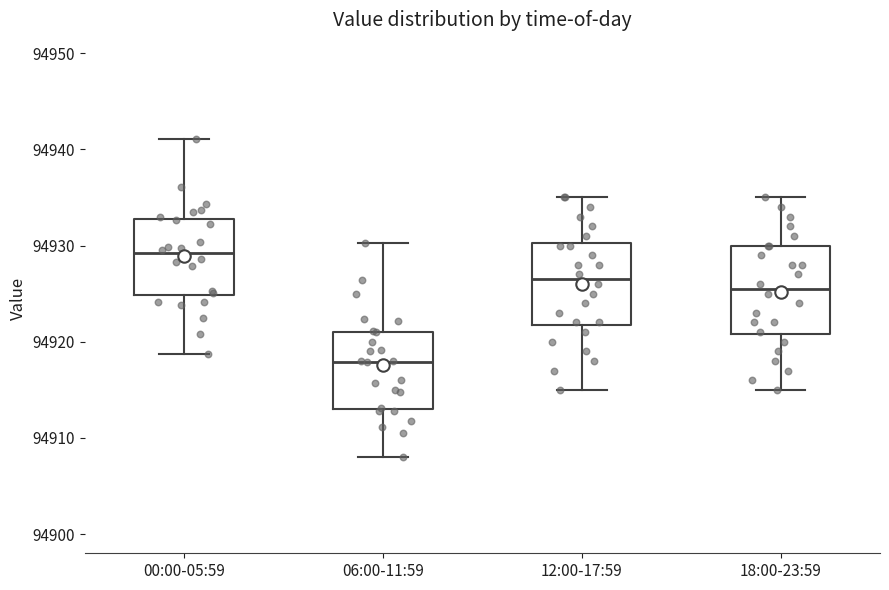

Where does the lower whisker of the box for 06:00-11:59 end on the y-axis? The values are not printed on the chart, so give them approximately, as read against the axis.

94908